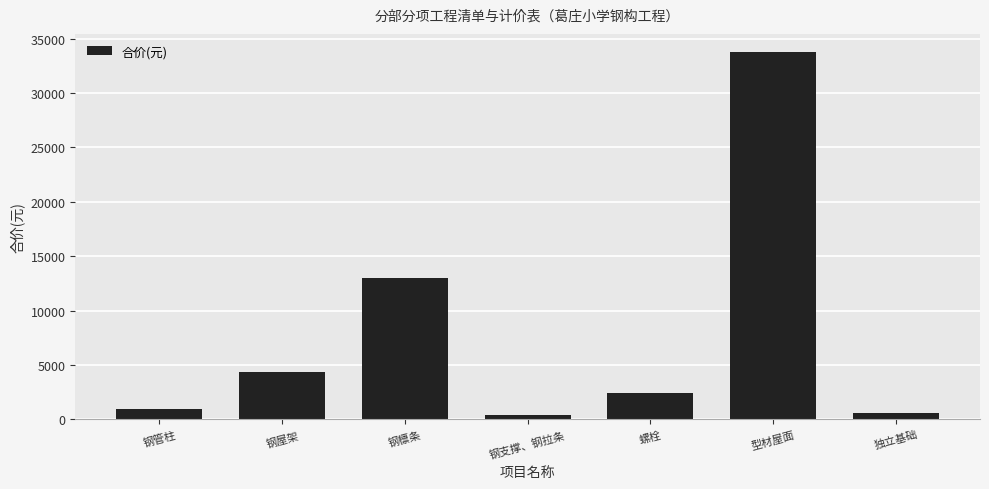

What is the maximum value shown in the chart?

33750.5